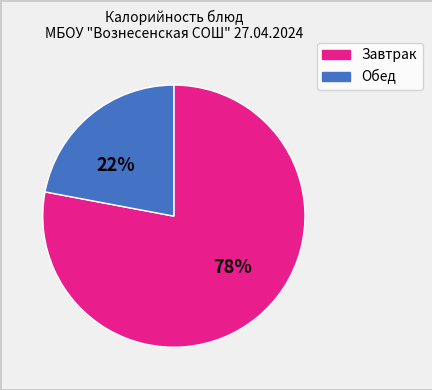

Is there a majority slice in this chart?

Yes